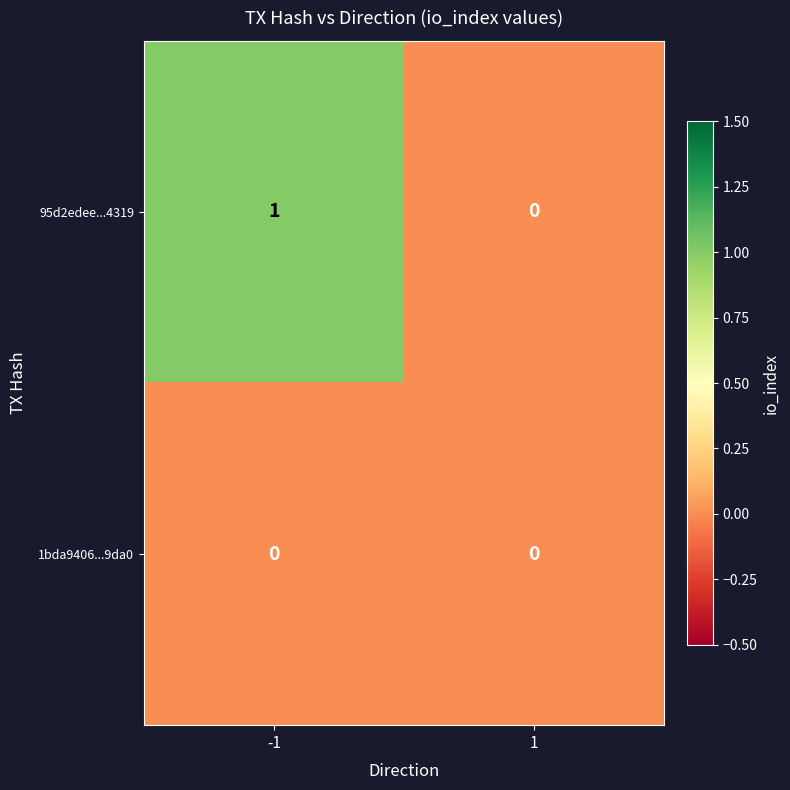

Which series changed the most between -1 and 1?

95d2edee...4319